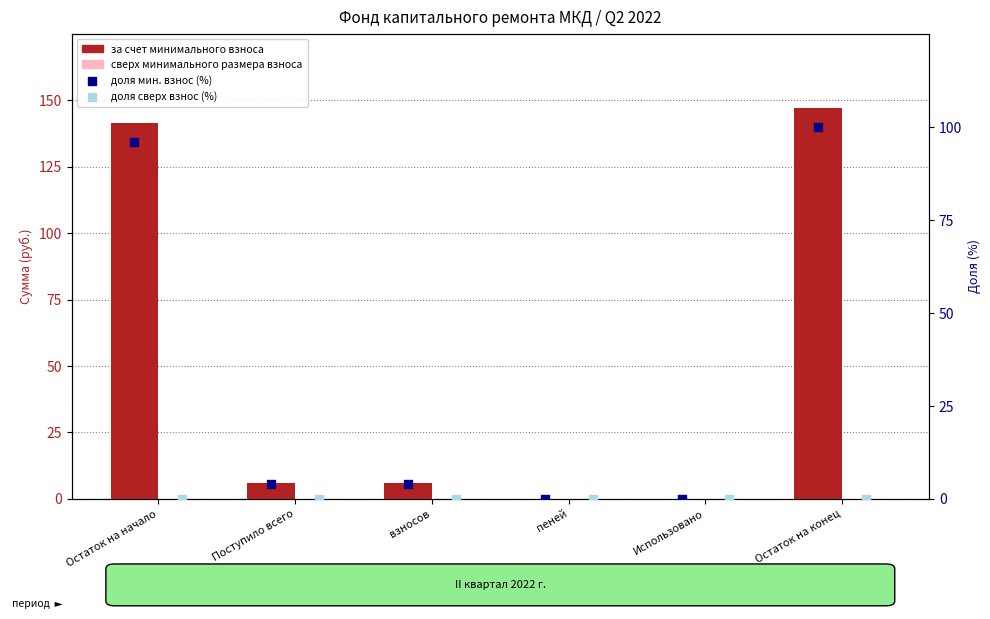

At how many categories does at least one series exceed 67?

2